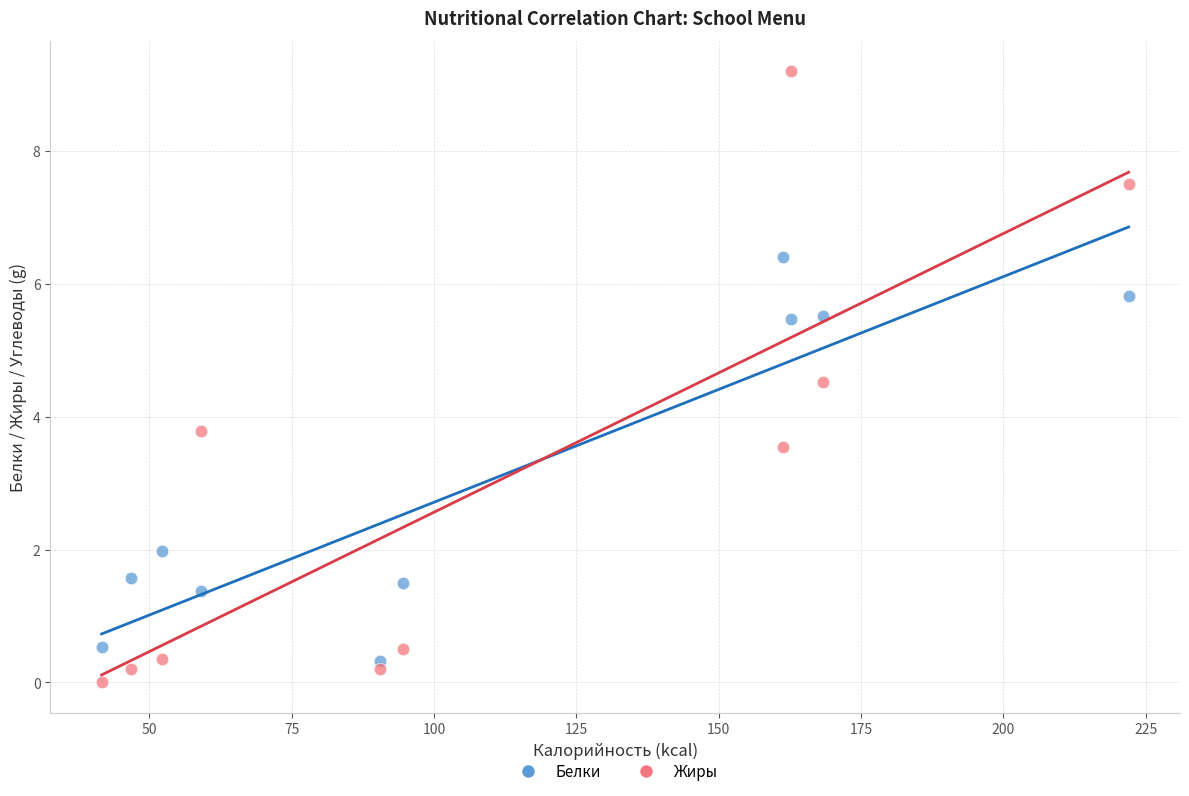

Which series reaches the maximum Y coordinate?

Жиры